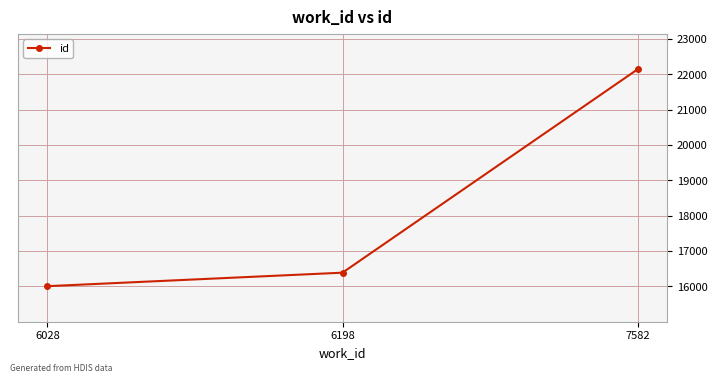

How many lines are shown in the chart?

1